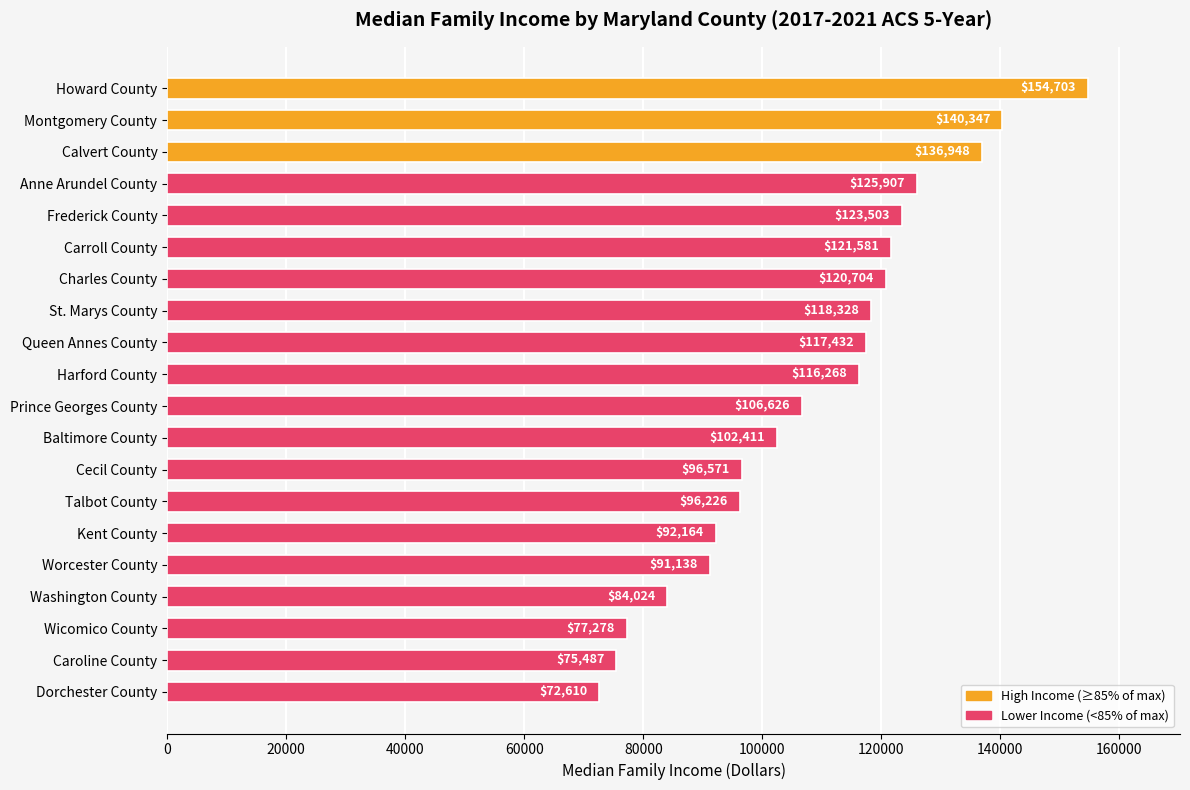

What is the difference between the maximum and second lowest values?

79216